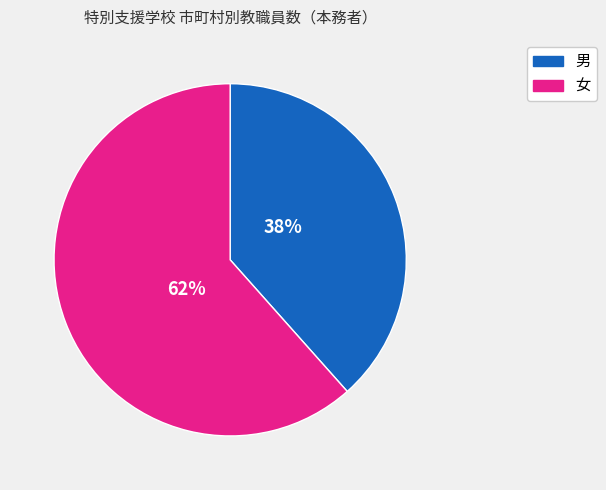

Is there a majority slice in this chart?

Yes